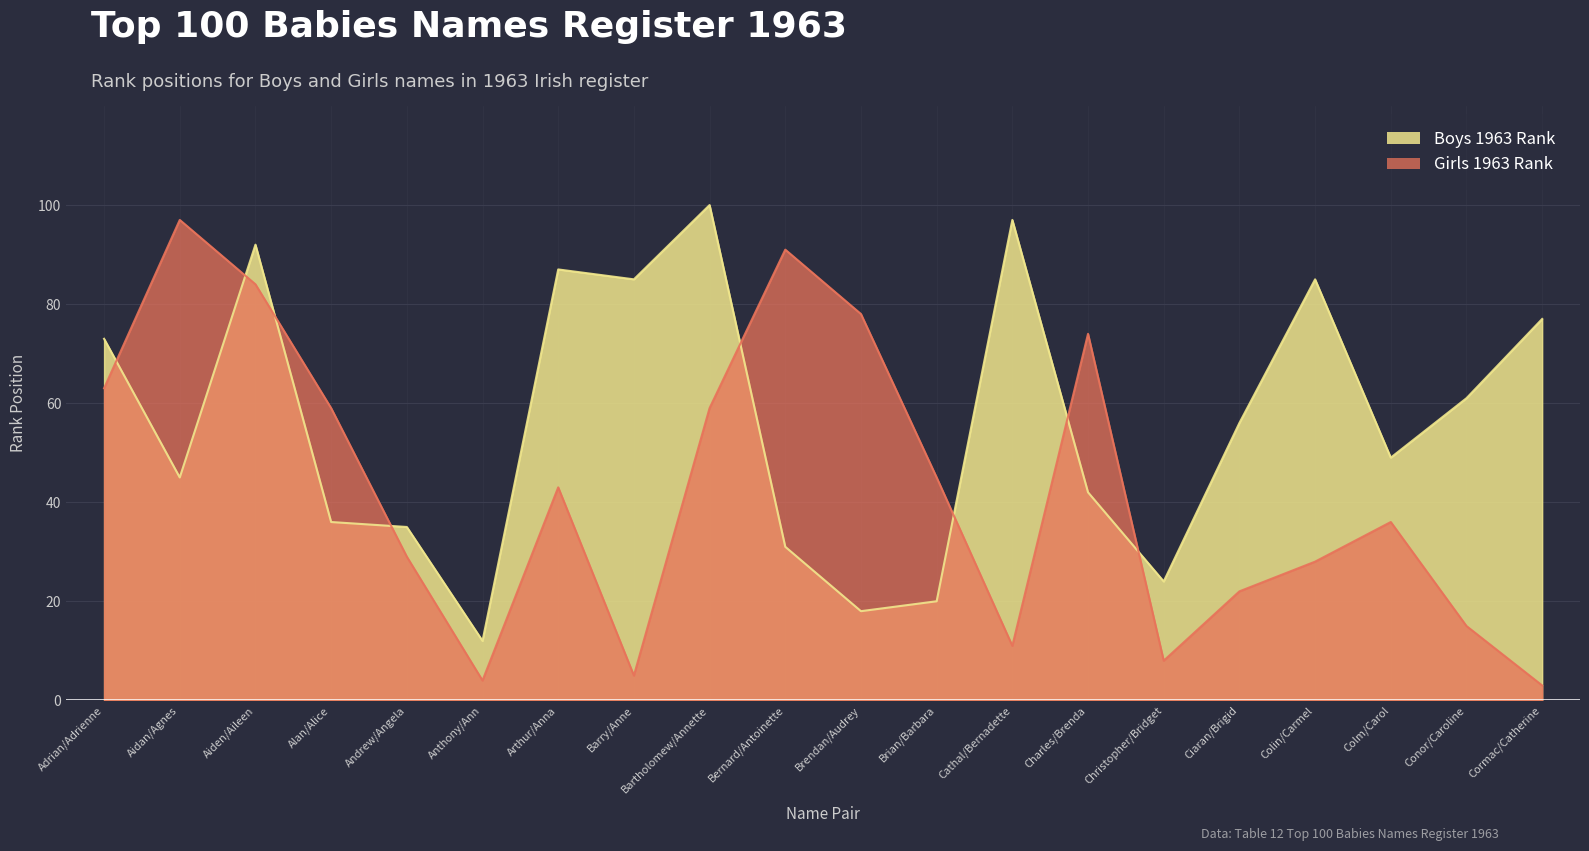

How many interior local valleys does the Boys 1963 Rank series have?

6